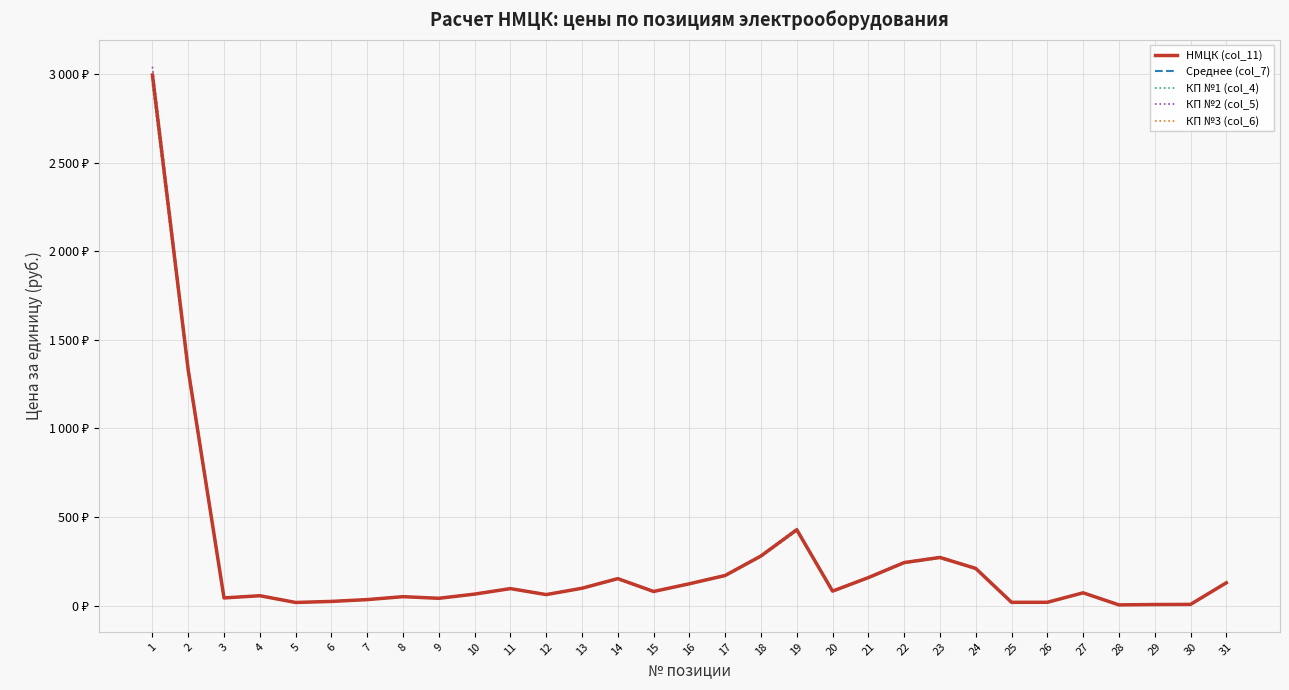

True or false: Среднее (col_7) and КП №1 (col_4) intersect in this chart.

False